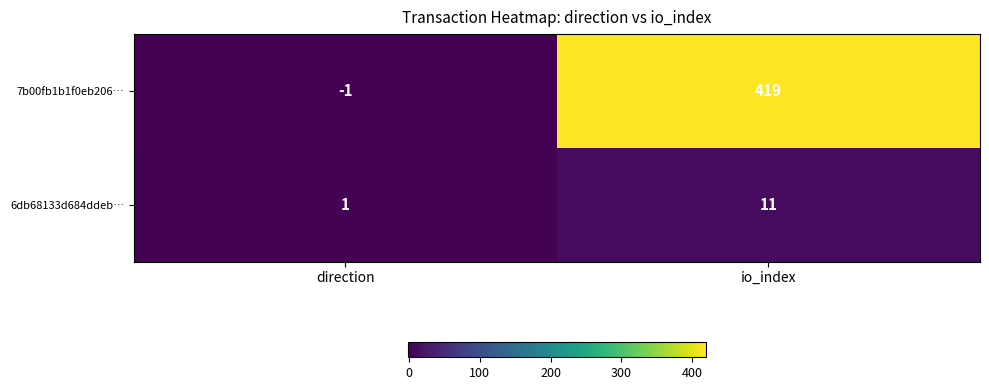

How many distinct data groups are displayed?

2